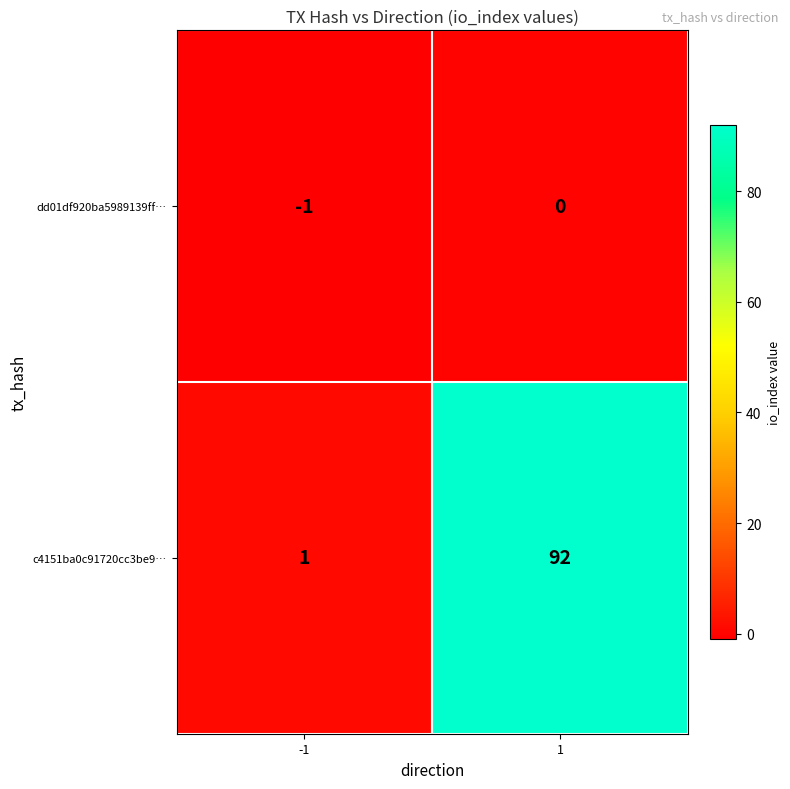

Rank the series by their maximum value, from lowest to highest.

dd01df920ba5989139ff…, c4151ba0c91720cc3be9…